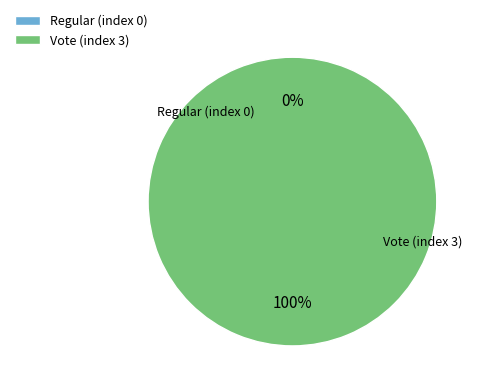

Is it true that Regular (index 0) is 0% of the pie?

True